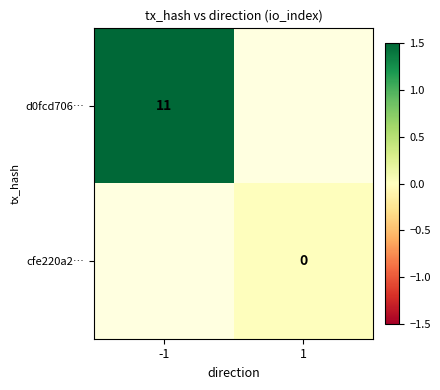

True or false: d0fcd706… has a value of 11 at -1.

True